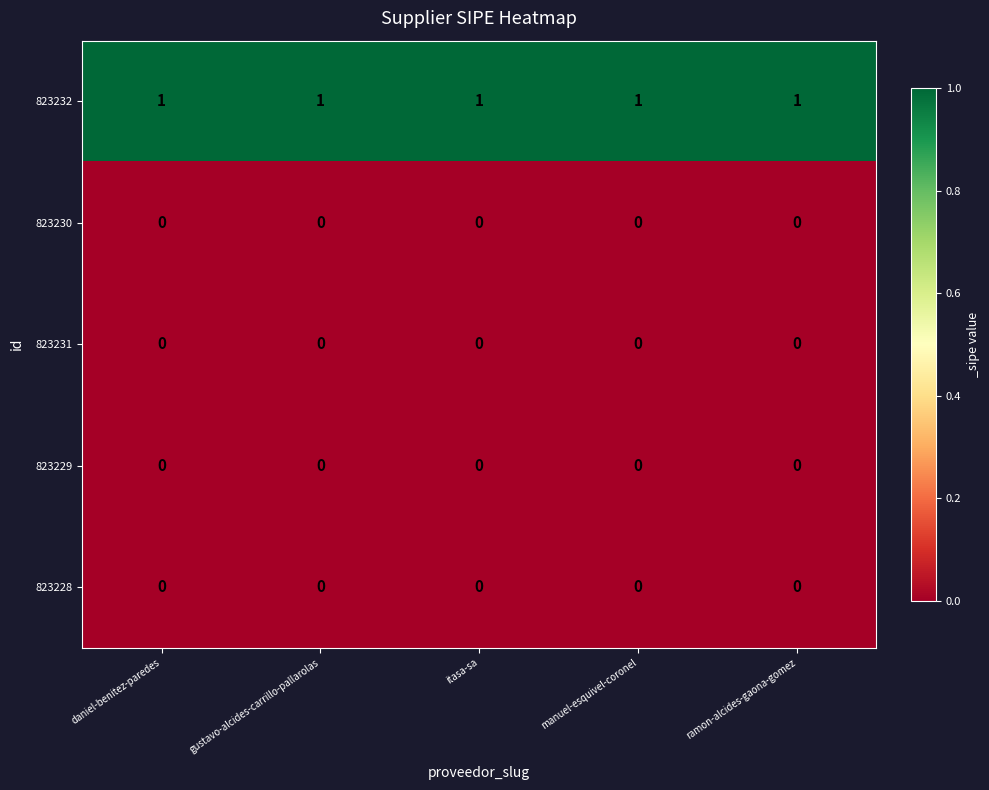

The 823230 series shows 0 at manuel-esquivel-coronel. True or false?

True